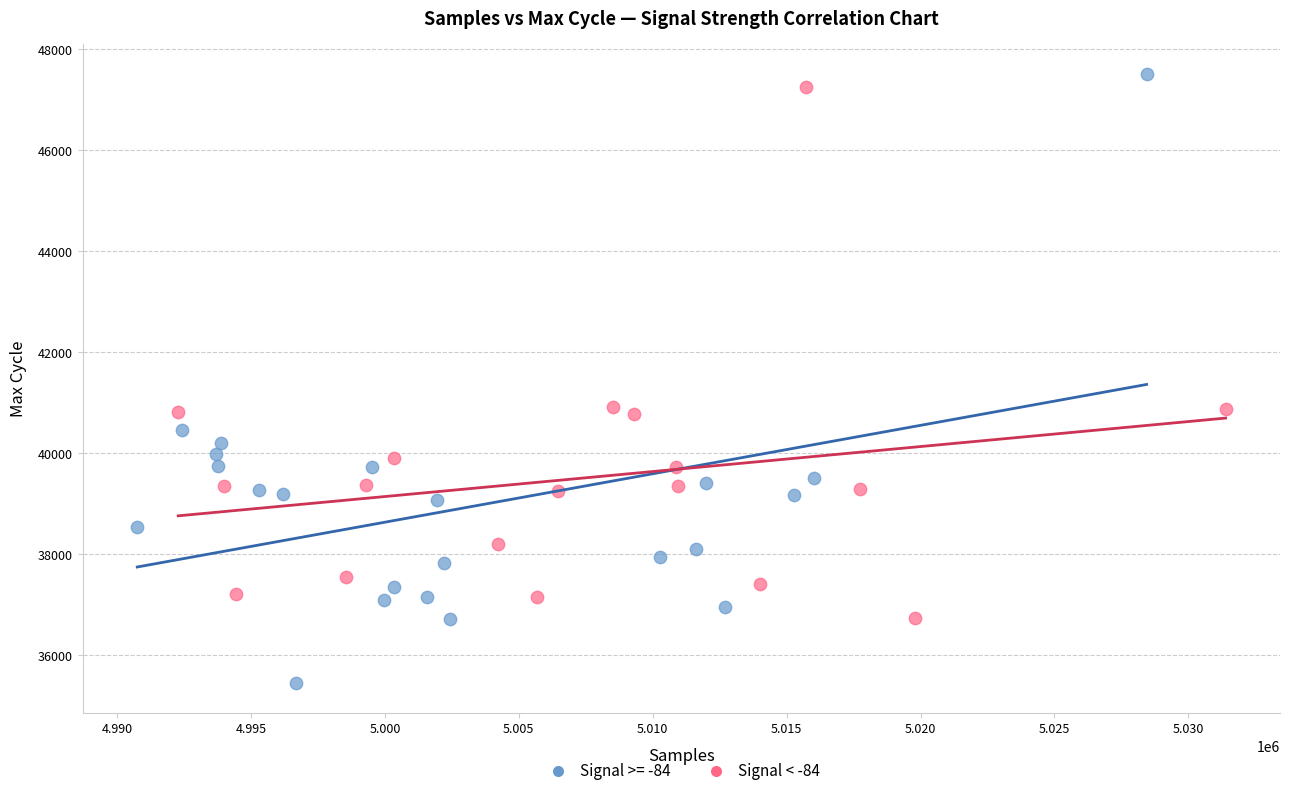

Which series has the largest Y range (max minus min)?

Signal >= -84